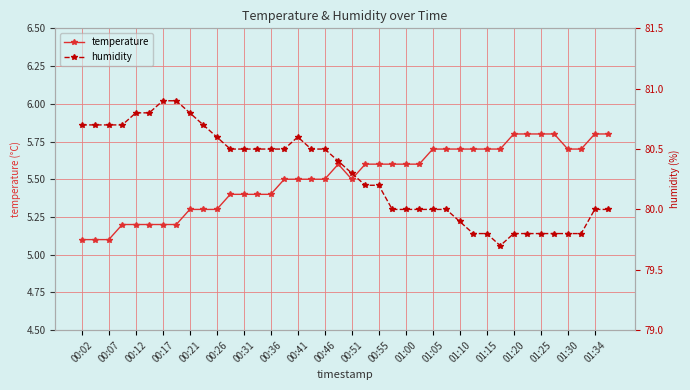

What is the value of the temperature point at the 29th from the left?

5.7